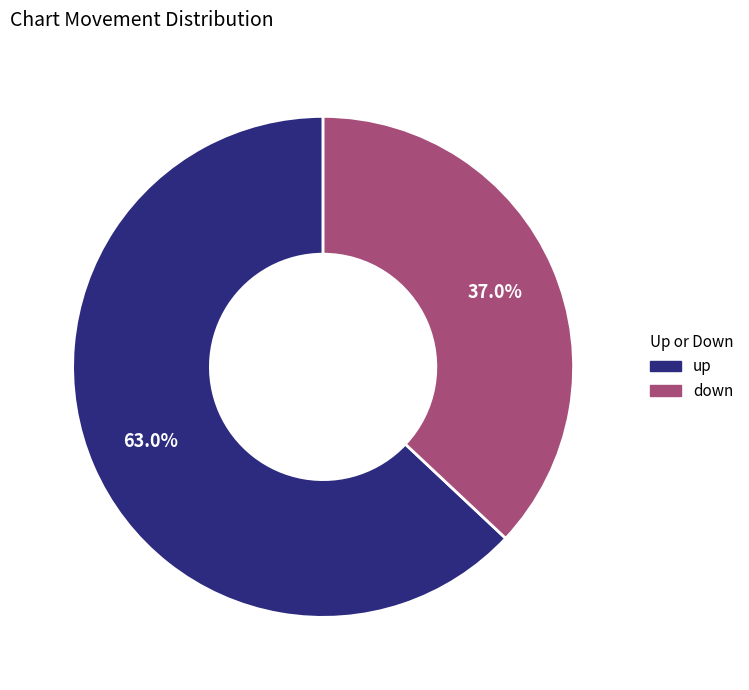

Does any single category account for the majority?

Yes